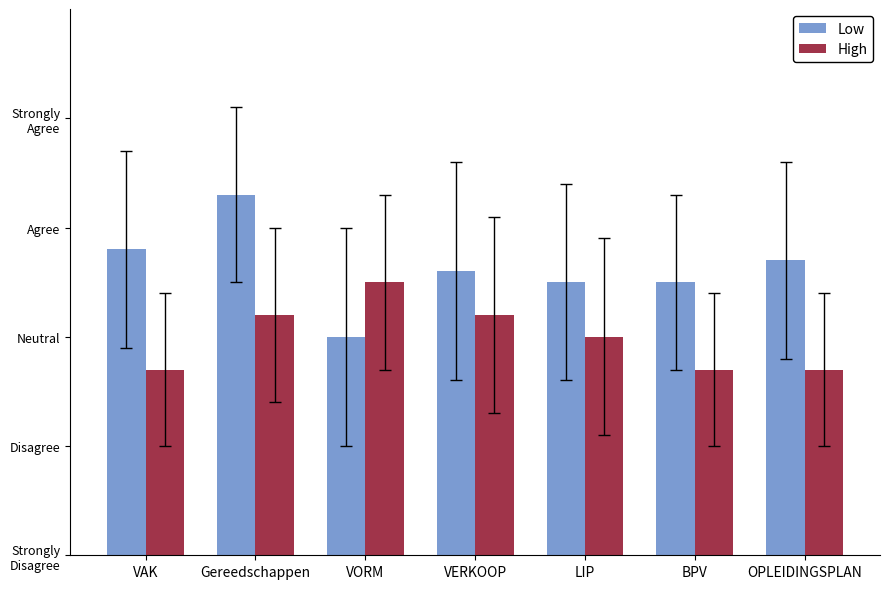

What is the label of the 2nd bar from the left?

Gereedschappen